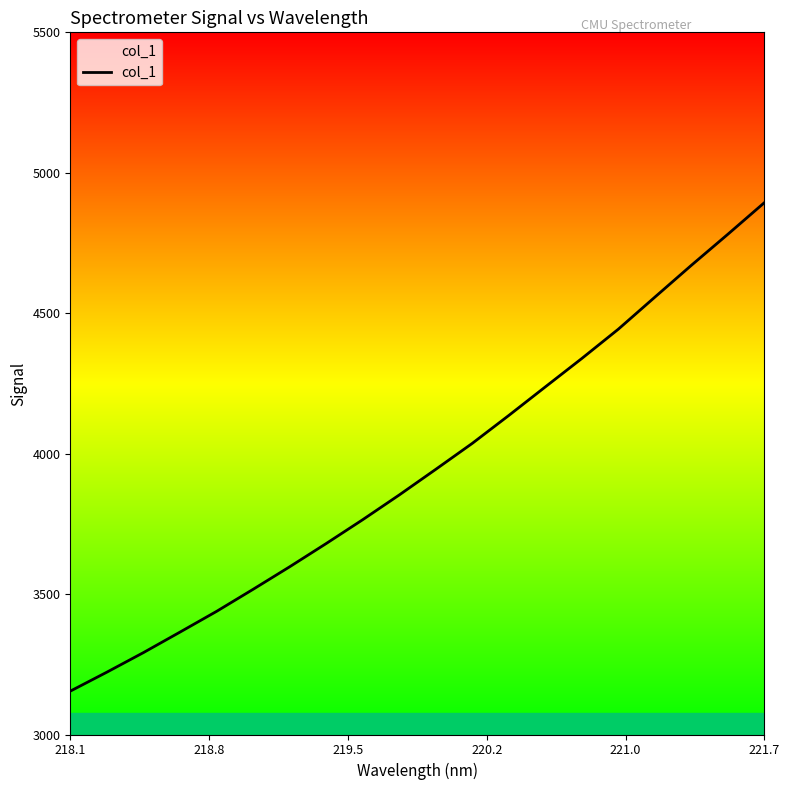

What is the difference between the maximum and minimum values?

1739.2